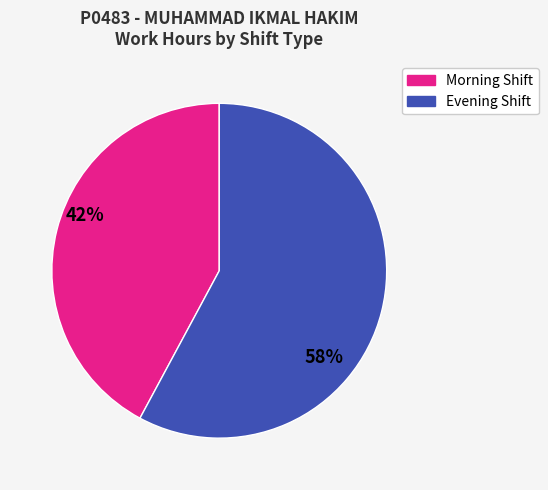

Is there a majority slice in this chart?

Yes